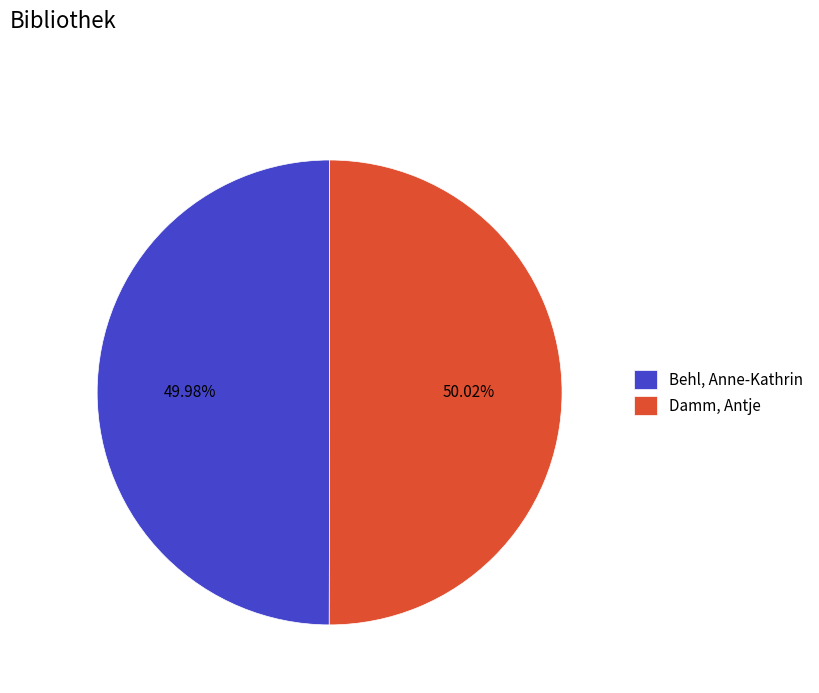

To the nearest percent, what is the average slice percentage?

50%